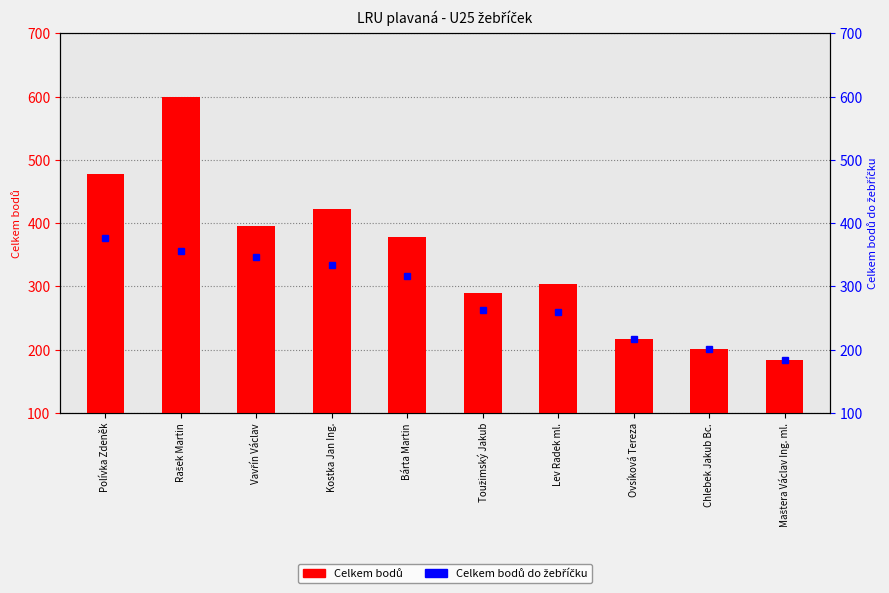

What is the difference between the Celkem bodů values at Maštera Václav Ing. ml. and Ovsíková Tereza?

34